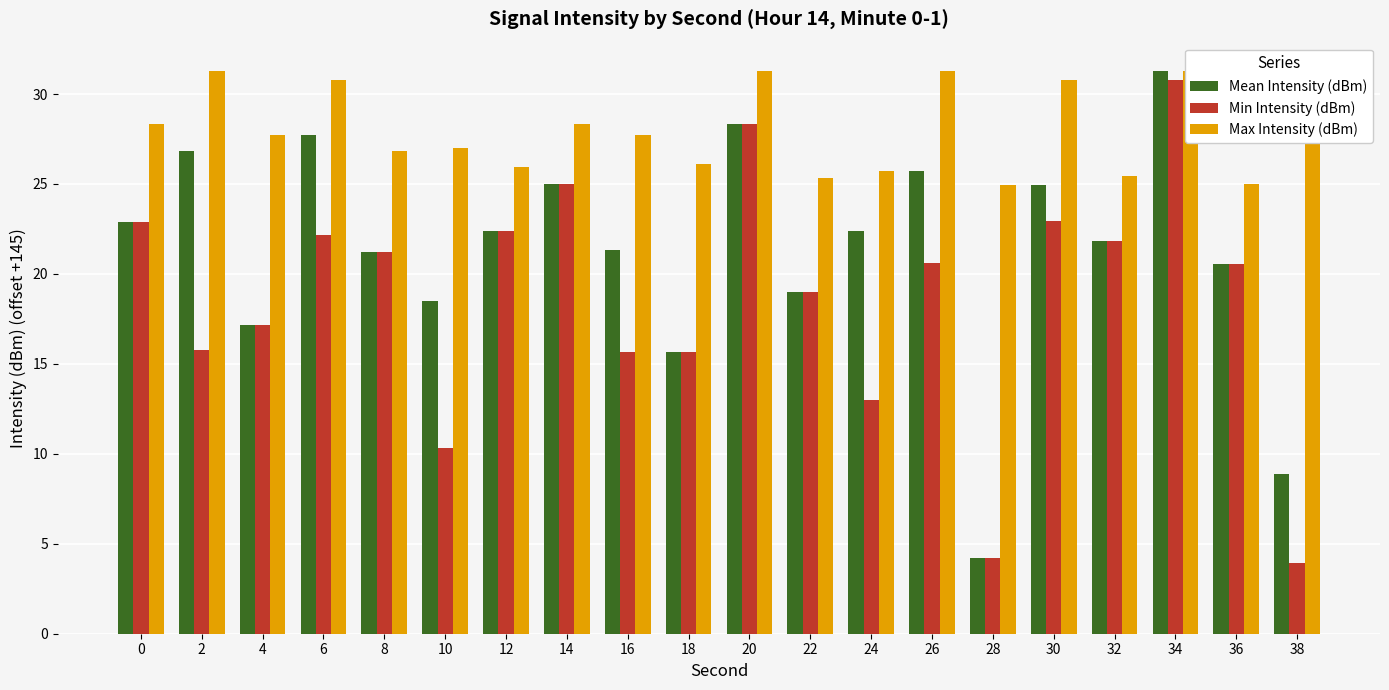

Reading left to right, list all the values displayed in this chart.

Mean Intensity (dBm): 22.9	26.8	17.2	27.7	21.2	18.5	22.4	25.0	21.4	15.6	28.3	19.0	22.4	25.7	4.2	24.9	21.8	31.3	20.6	8.9
Min Intensity (dBm): 22.9	15.8	17.2	22.1	21.2	10.3	22.4	25.0	15.6	15.6	28.3	19.0	13.0	20.6	4.2	22.9	21.8	30.8	20.6	3.9
Max Intensity (dBm): 28.3	31.3	27.7	30.8	26.8	27.0	26.0	28.3	27.7	26.1	31.3	25.3	25.7	31.3	24.9	30.8	25.4	31.3	25.0	27.7